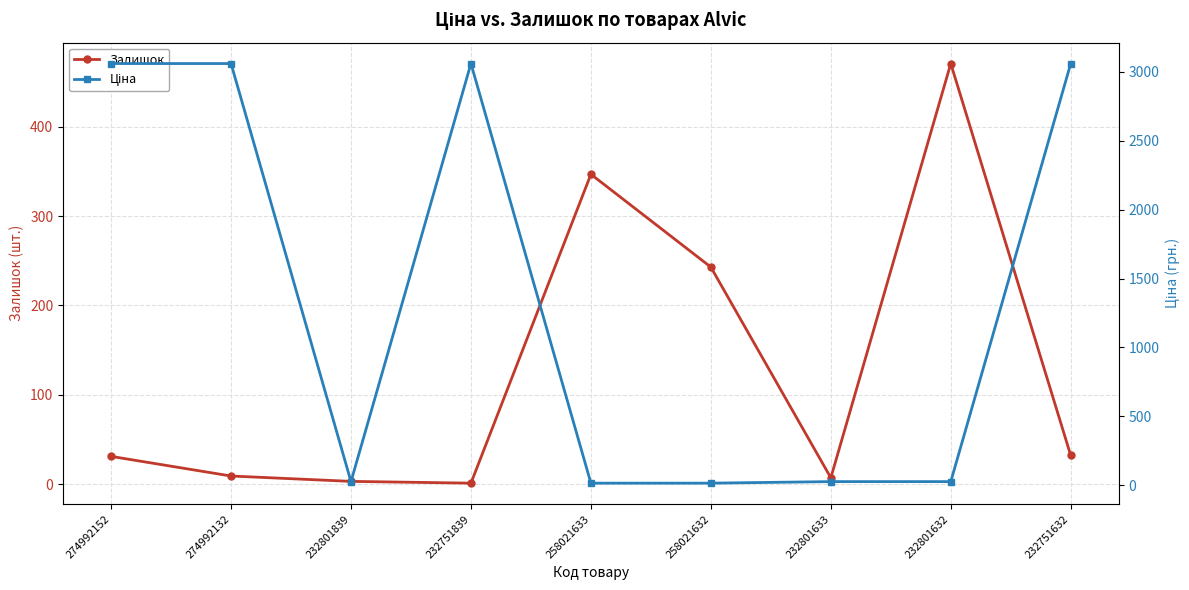

What is the label of the 1st point from the left?

274992152